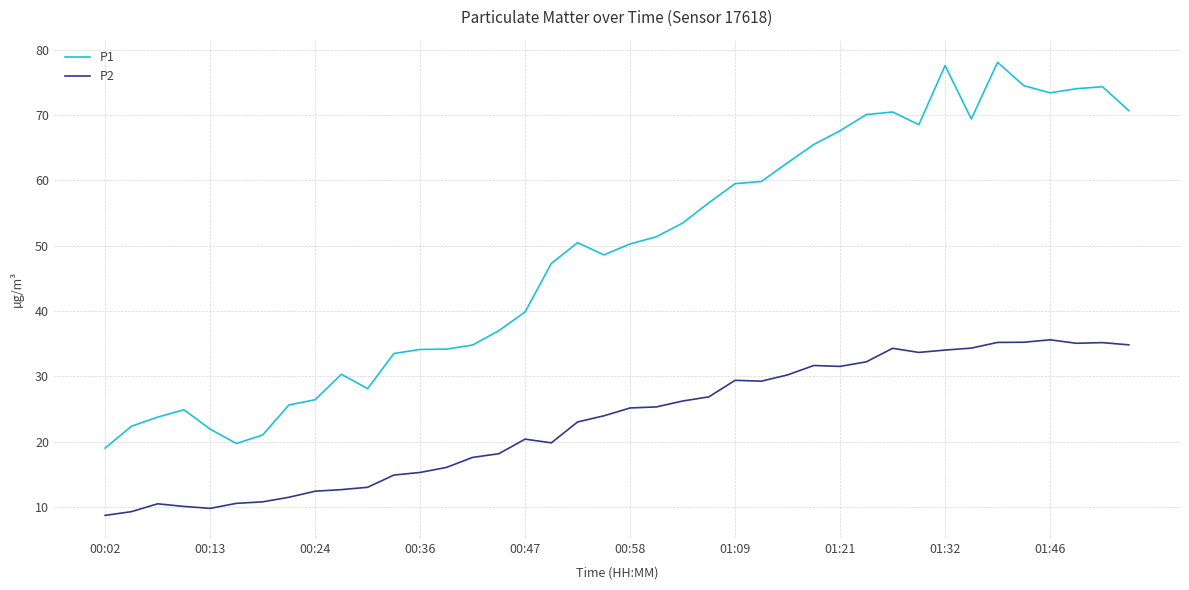

What is the sum of all P2 values?

924.1